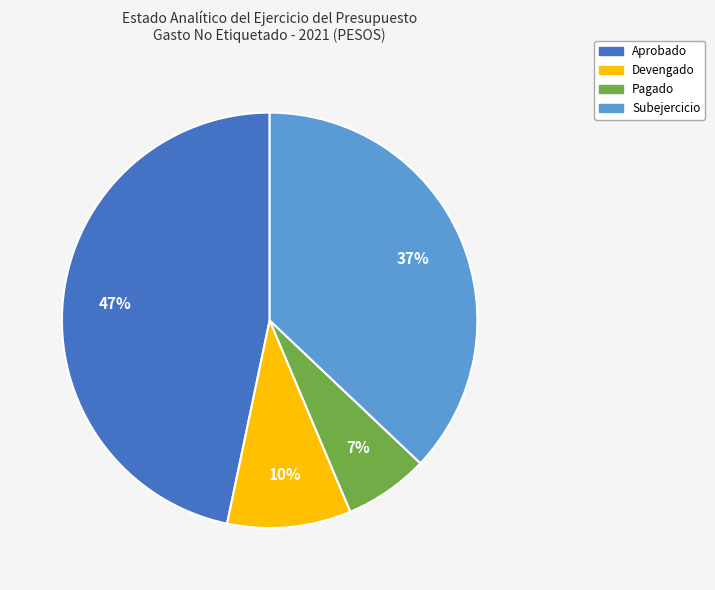

To the nearest percent, what is the average slice percentage?

25%